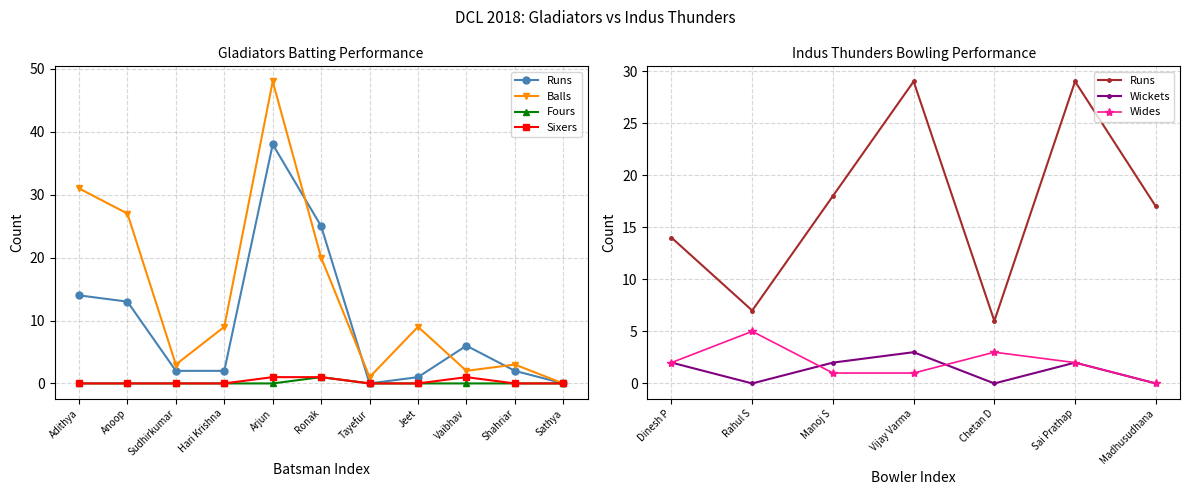

What is the highest value of the Gladiators Batting Runs series?

38